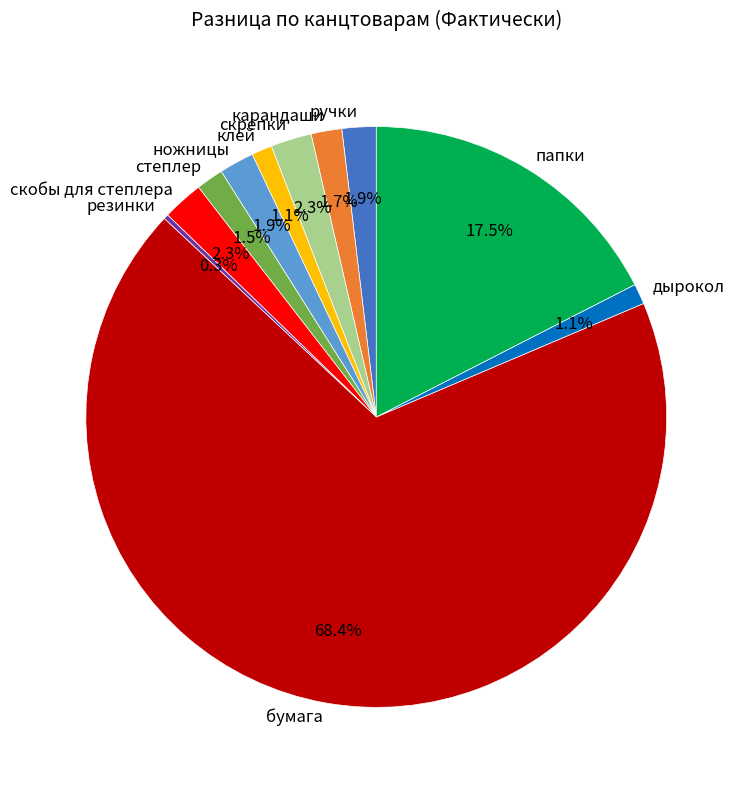

To the nearest percent, what is the difference between the largest and smallest slice percentages?

68%